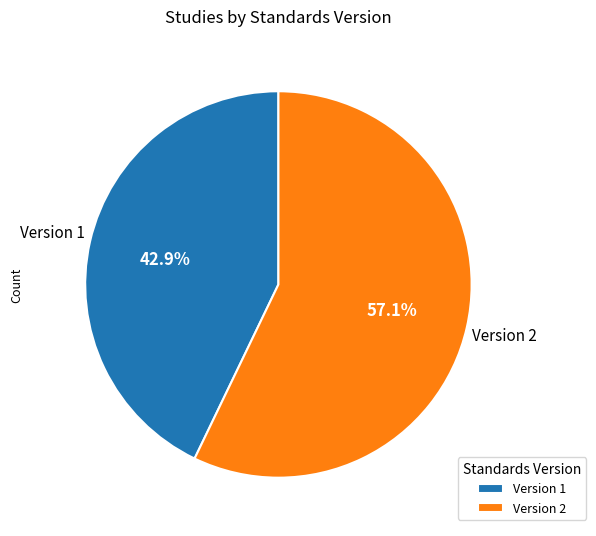

To the nearest percent, what is the average slice percentage?

50%